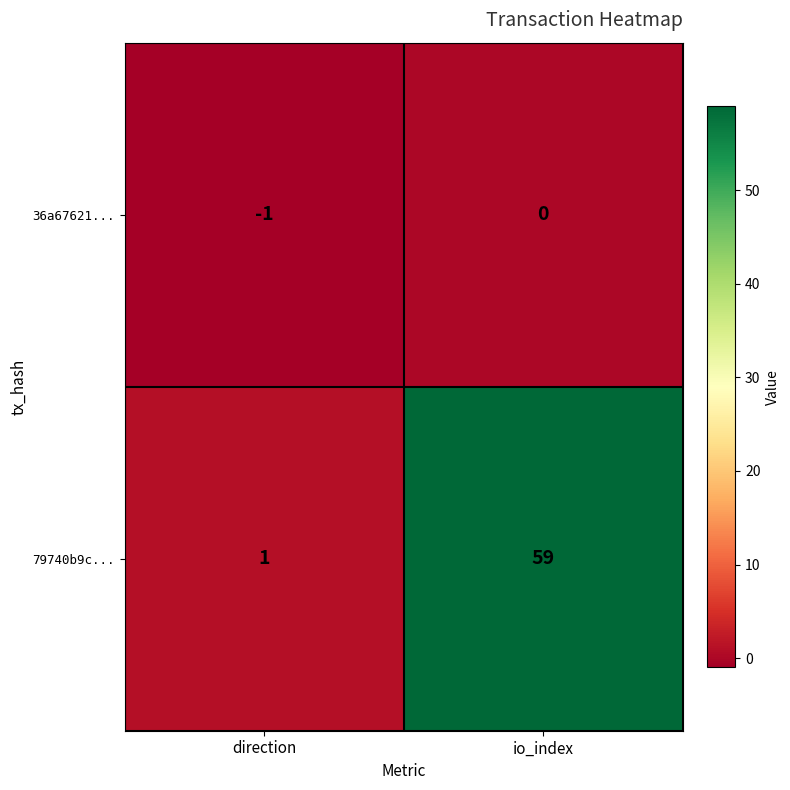

Rank the series at direction from highest to lowest value.

79740b9c..., 36a67621...